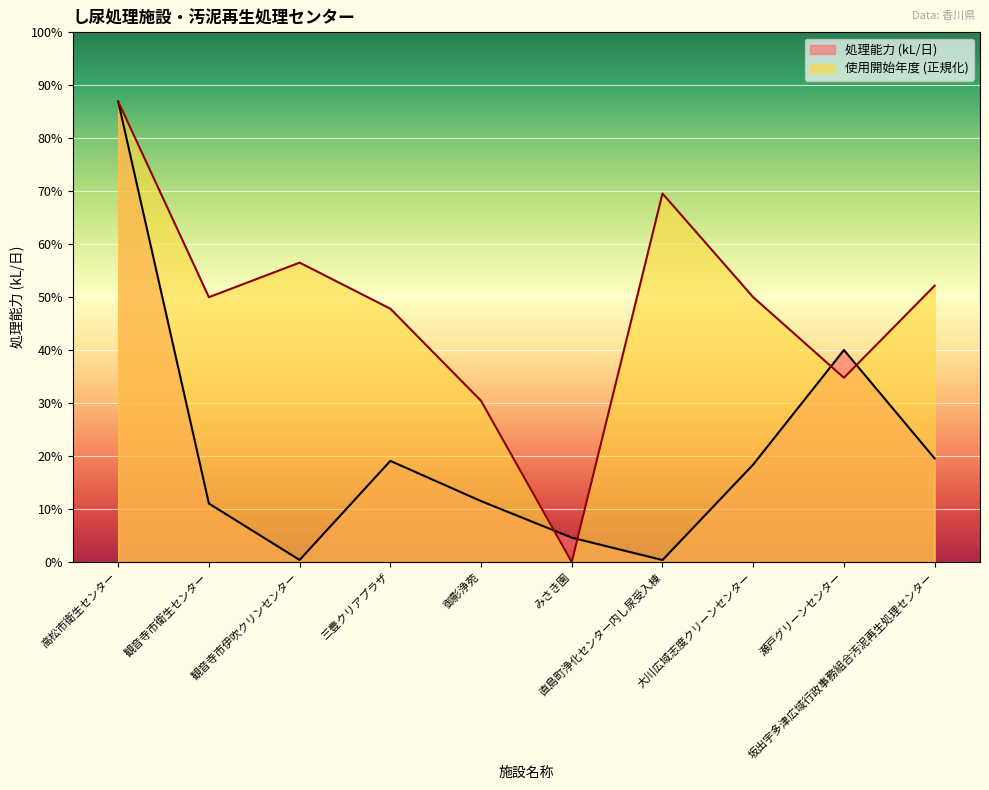

Rank the series at 瀬戸グリーンセンター from highest to lowest value.

処理能力 (kL/日), 使用開始年度 (正規化)